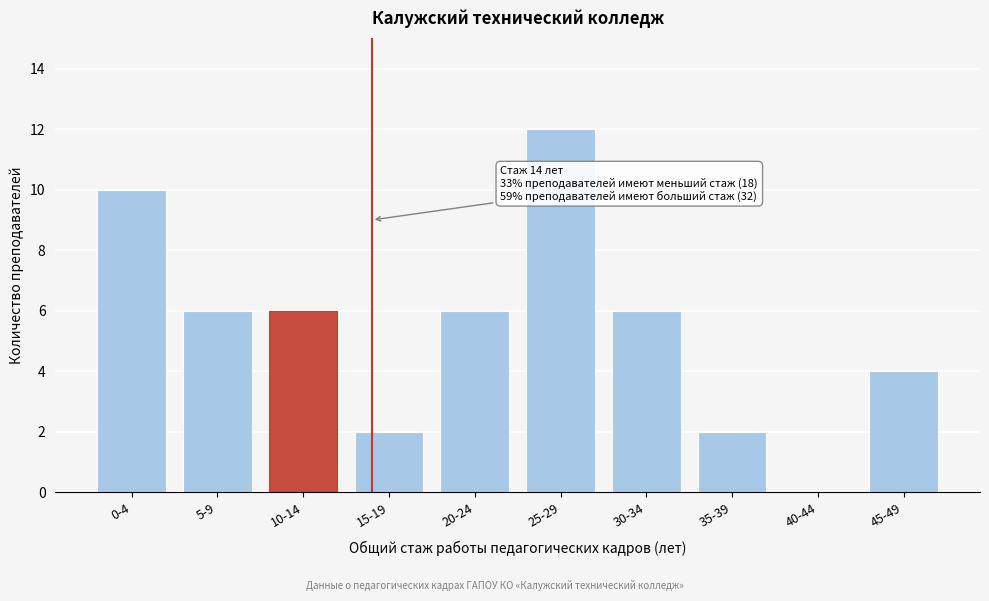

Reading left to right, list all the values displayed in this chart.

0-4=10	5-9=6	10-14=6	15-19=2	20-24=6	25-29=12	30-34=6	35-39=2	40-44=0	45-49=4